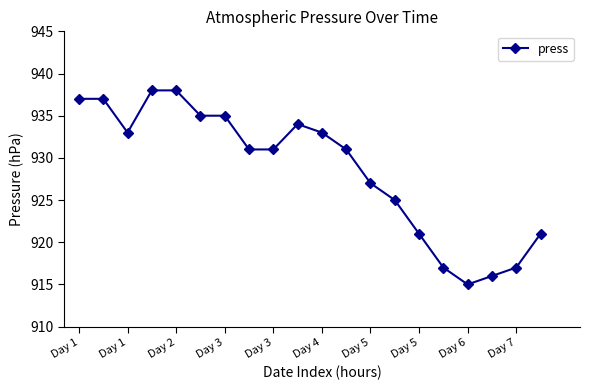

What is the minimum value shown in the chart?

915